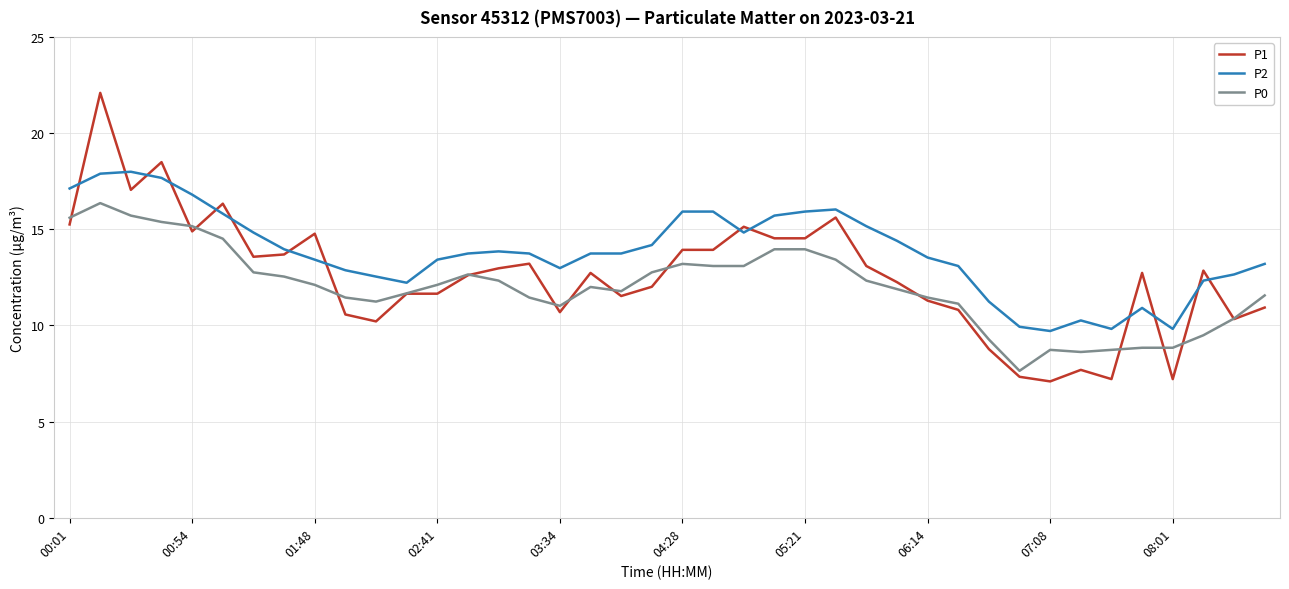

What is the maximum value shown in the chart?

22.1